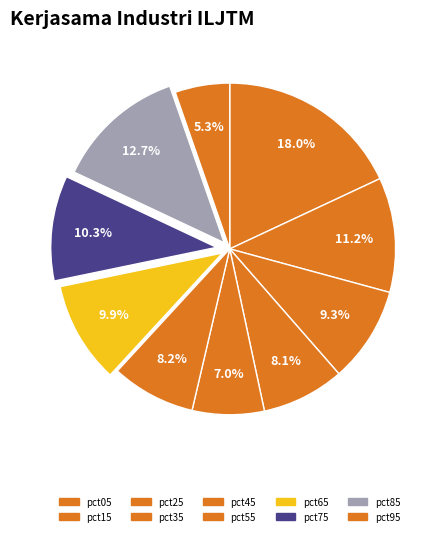

Which category has the biggest portion of the pie?

pct05